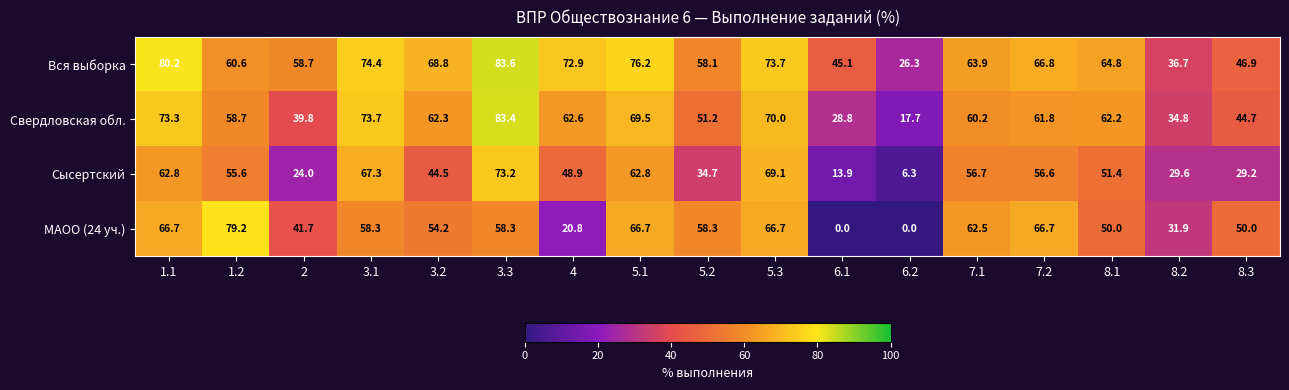

At 2, list the series in order from smallest to largest.

Сысертский, Свердловская обл., МАОО (24 уч.), Вся выборка